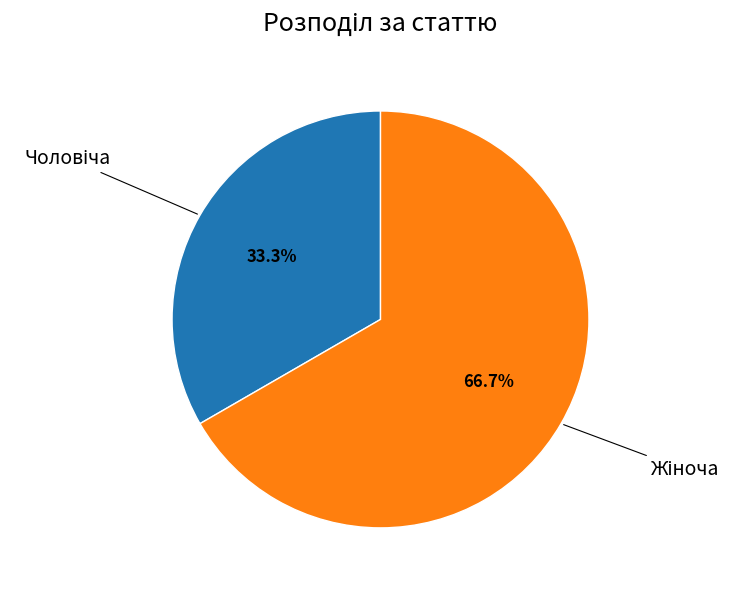

How many segments does this pie chart have?

2